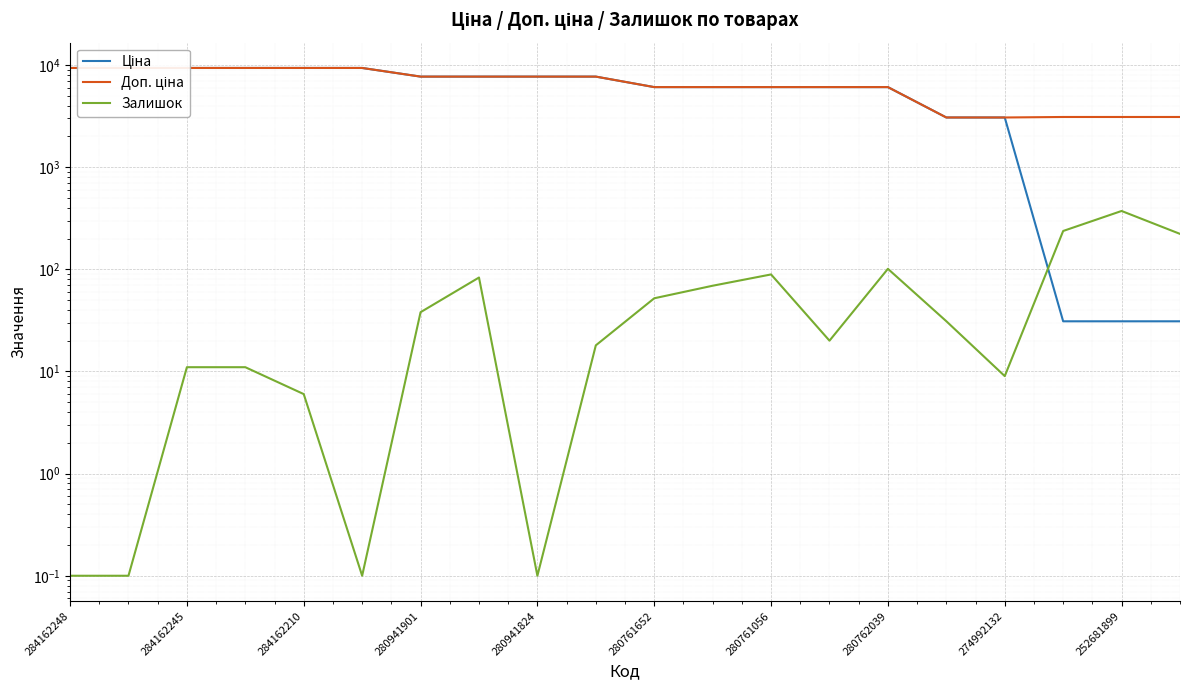

What are all the series names shown in the legend?

Ціна, Доп. ціна, Залишок